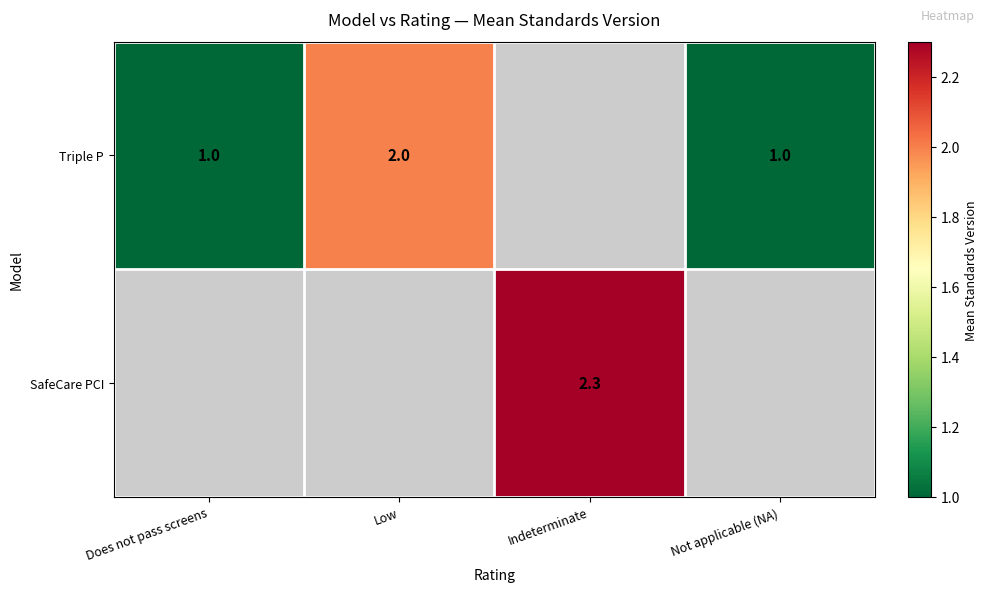

Is the value of SafeCare PCI at Indeterminate greater than the value of Triple P at Not applicable (NA)?

Yes